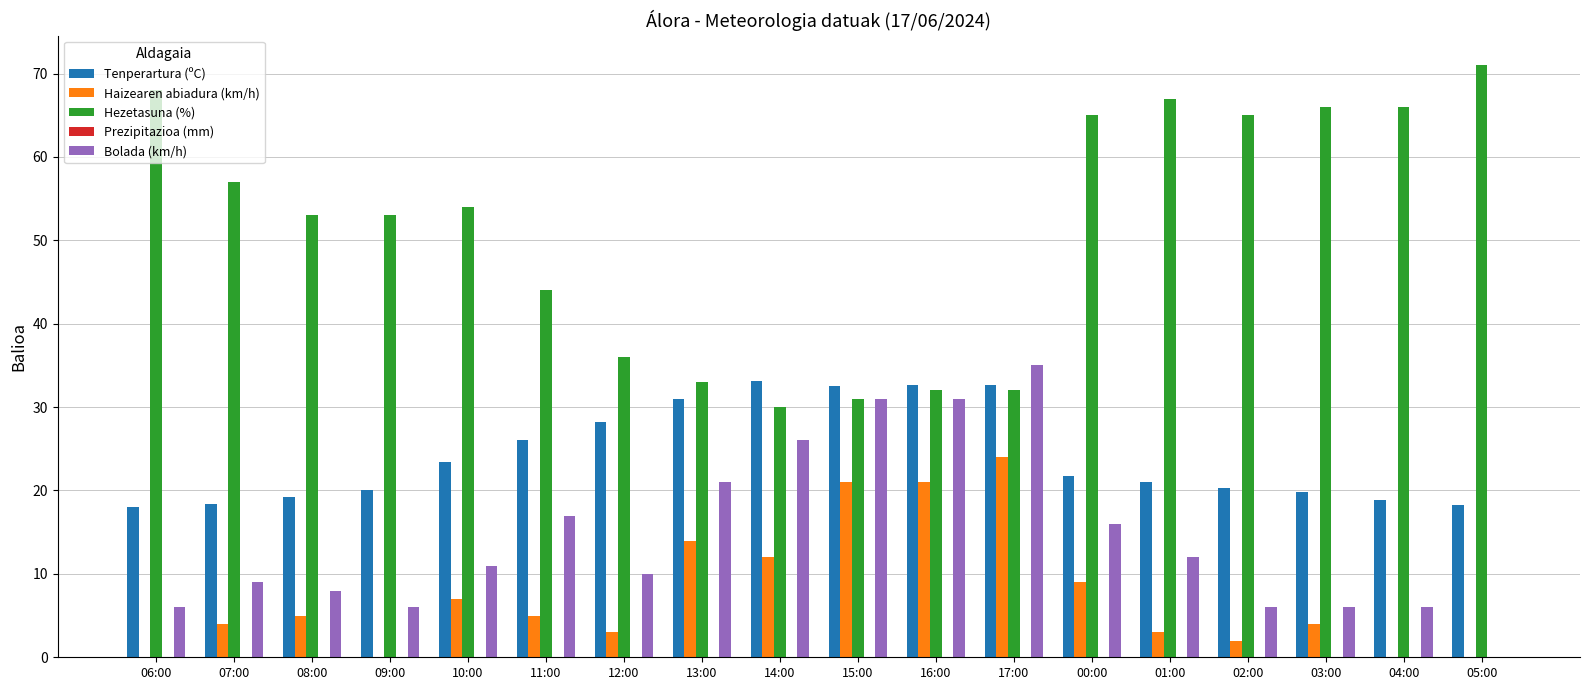

What is the sum of the Tenperartura (ºC) values at 15:00 and 06:00?

50.5